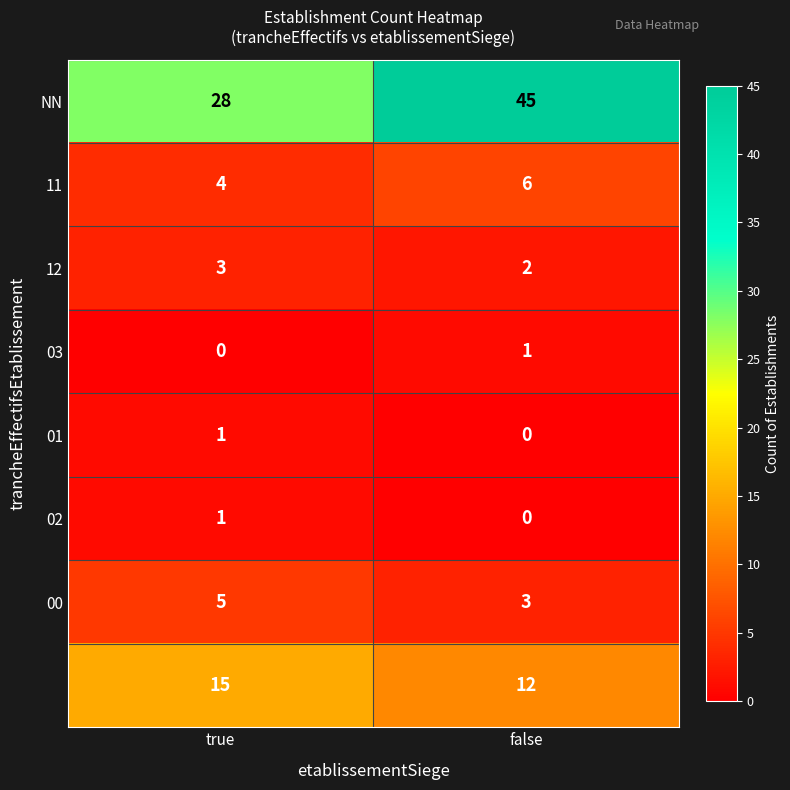

Which category has the highest value across all series?

false